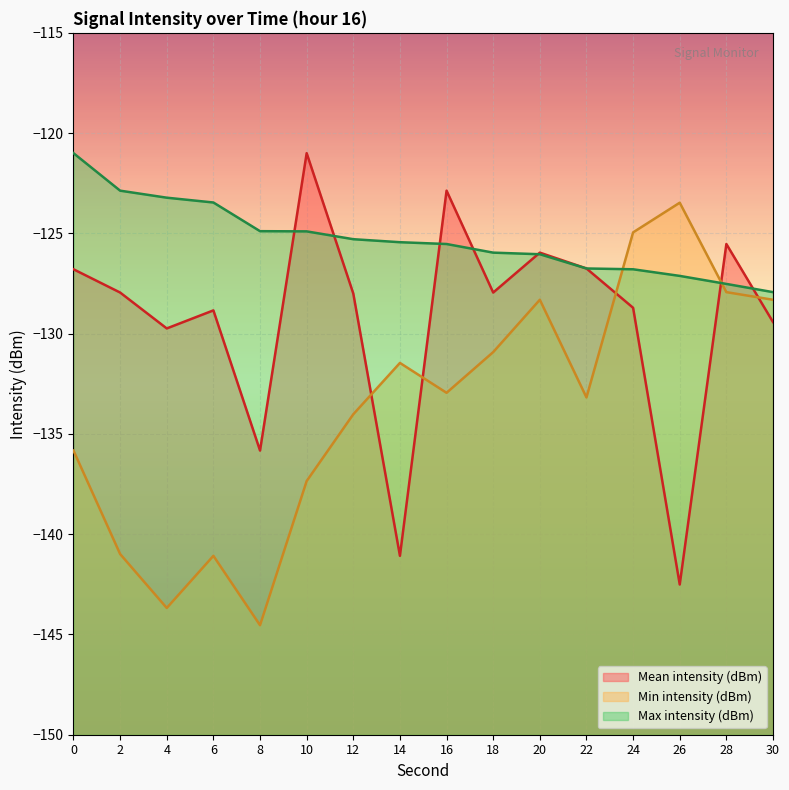

List the labels in order of Max intensity (dBm) value, largest first.

0, 2, 4, 6, 8, 10, 12, 14, 16, 18, 20, 22, 24, 26, 28, 30